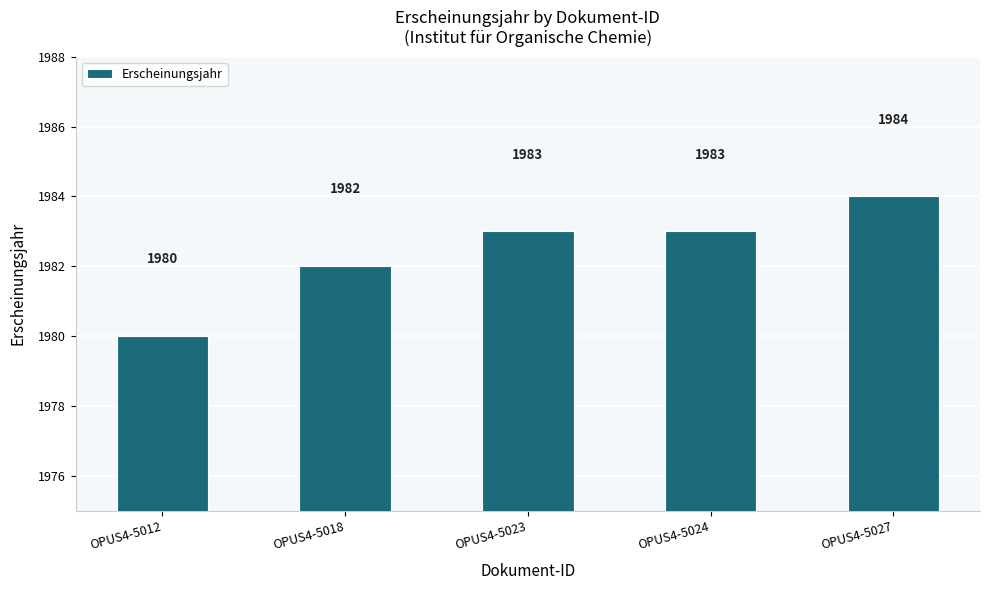

Are the bars horizontal?

No